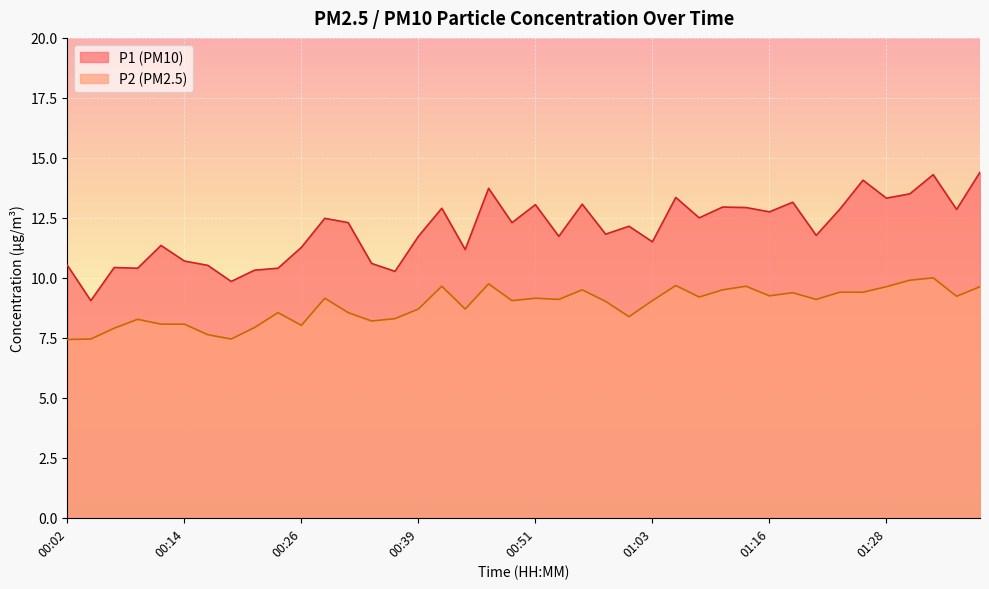

The P1 series shows 3.1 at 01:01. True or false?

False